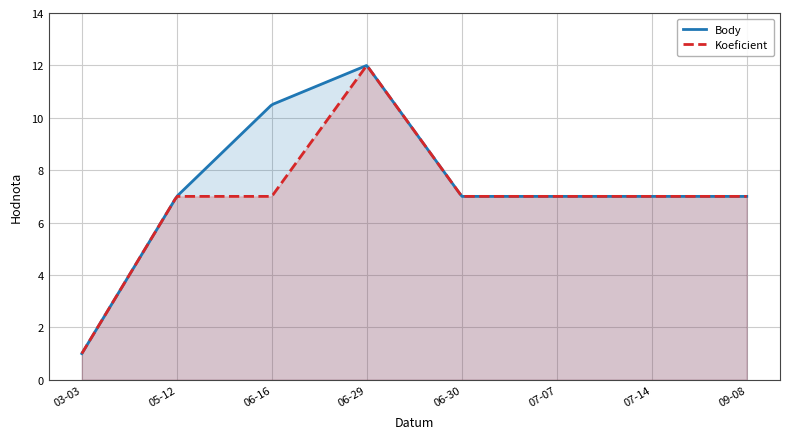

Which category has the highest value in the Koeficient series?

2018-06-29